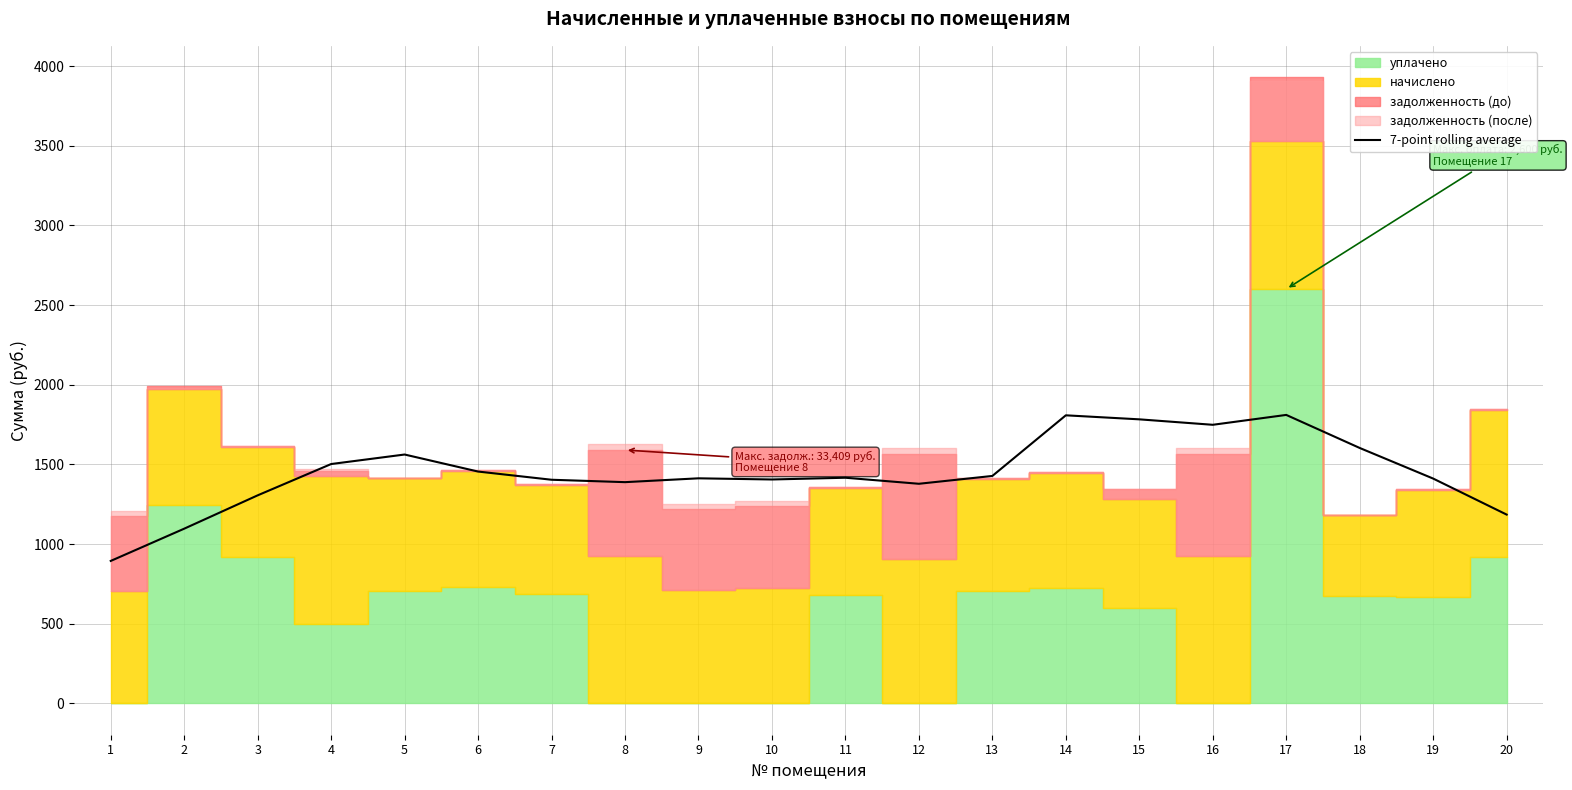

What is the value of the 15th point from the left?

1782.7